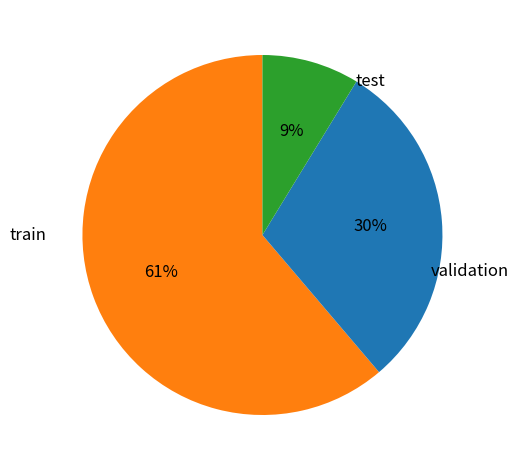

Is there any slice that represents more than half of the pie?

Yes